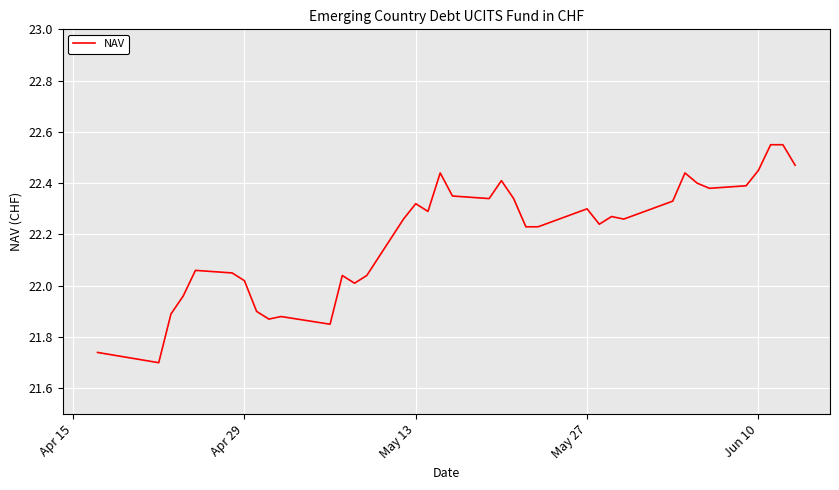

What is the average value?

22.2